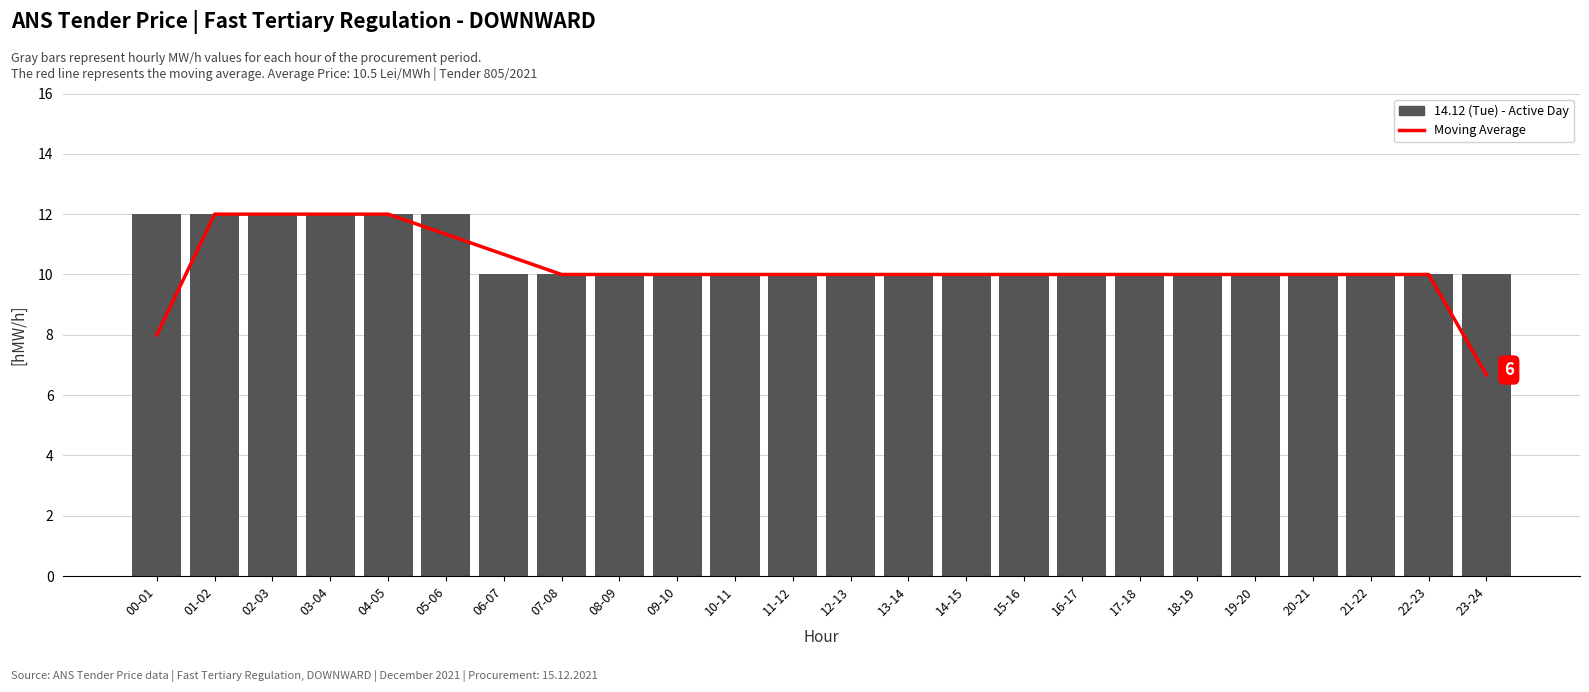

What value does the Moving Average series have at 13-14?

10.0